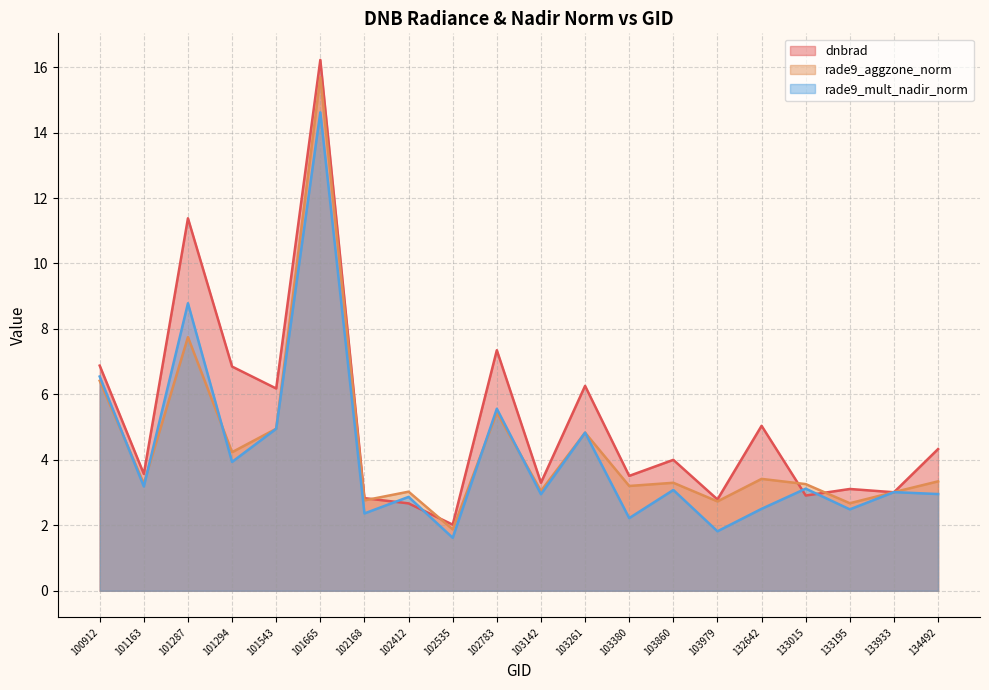

At which category does rade9_aggzone_norm reach its first local valley?

101163